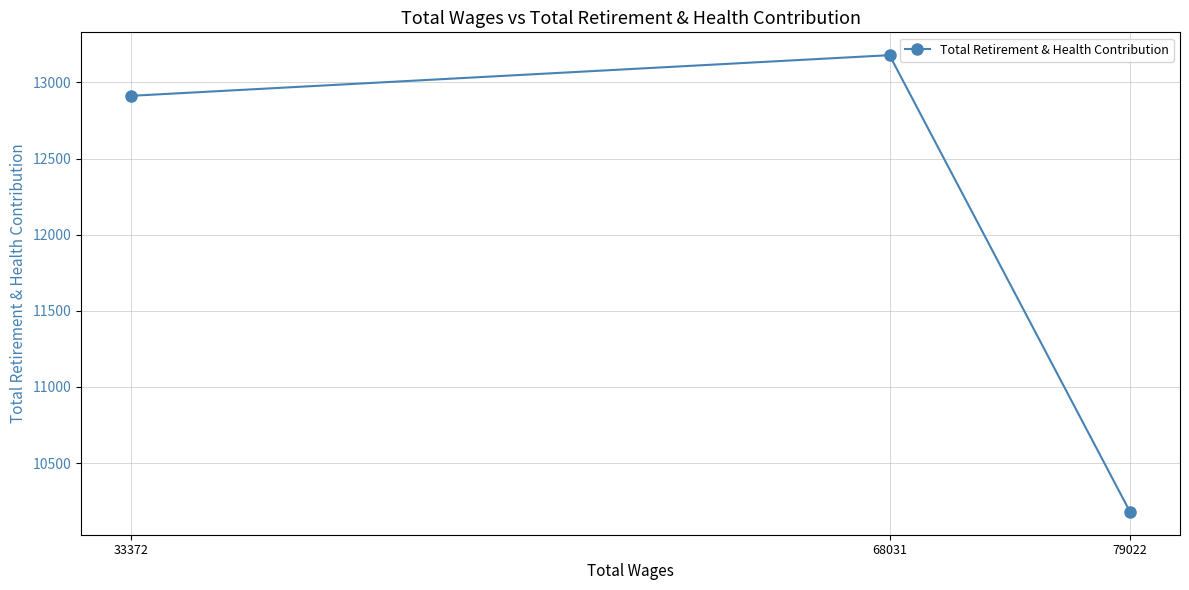

Where does the data first go above 12912?

68031